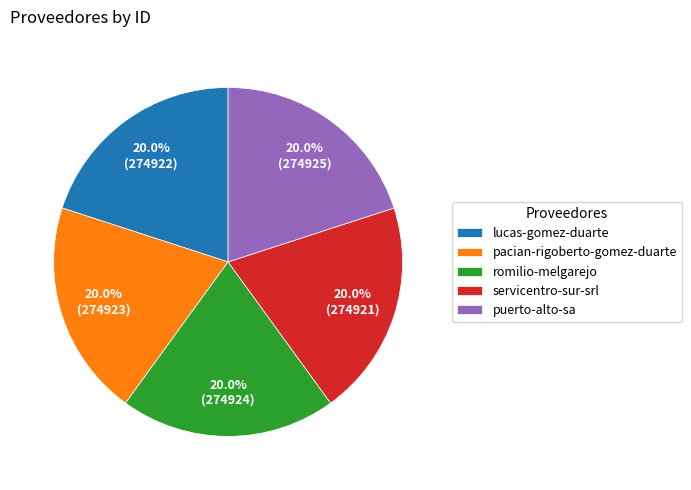

What percentage do puerto-alto-sa and pacian-rigoberto-gomez-duarte together represent?

40.0%